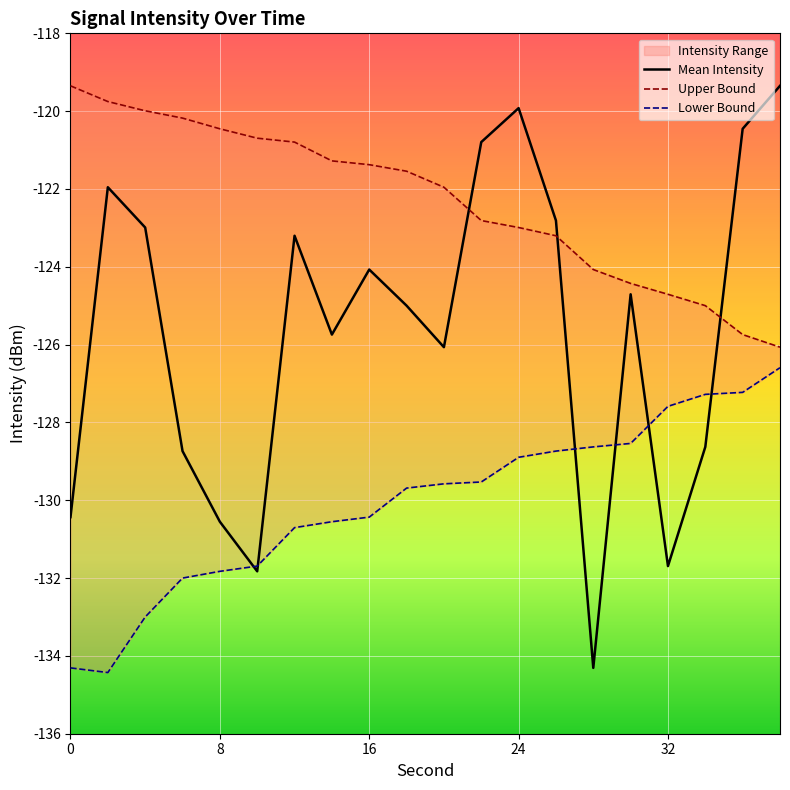

What is the lowest value of the Mean Intensity series?

-134.3